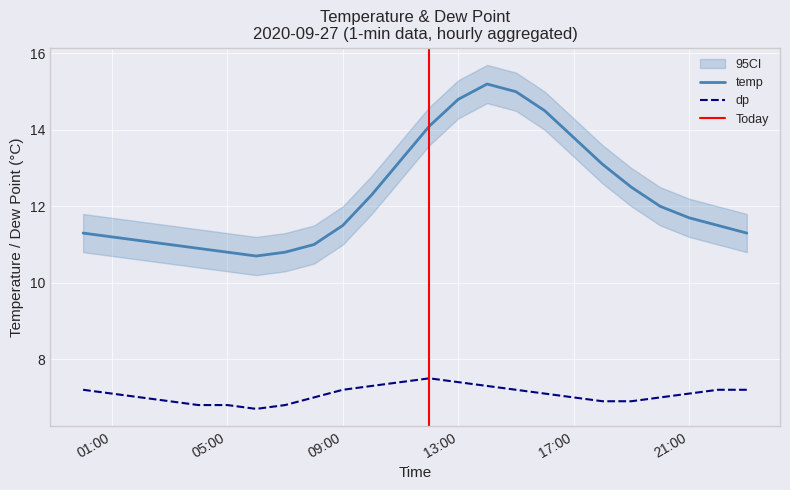

What is the total value across all series at 2020-09-27 10:00:00?

19.6